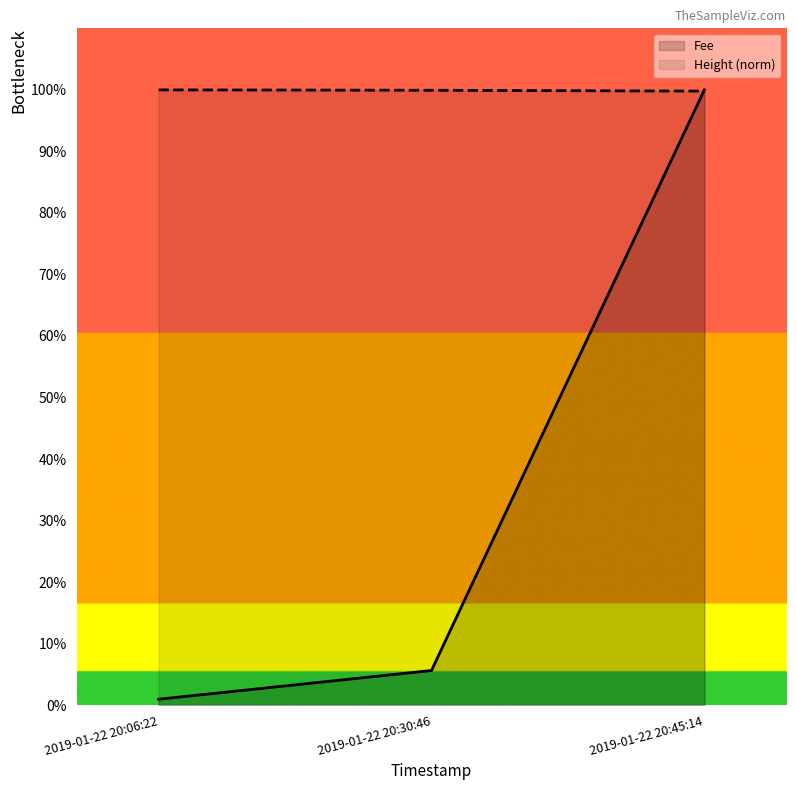

Reading left to right, extract all data points from this chart.

Fee: 2019-01-22 20:06:22=1.0	2019-01-22 20:30:46=5.6	2019-01-22 20:45:14=100.0
Height: 2019-01-22 20:06:22=100.0	2019-01-22 20:30:46=99.9	2019-01-22 20:45:14=99.8